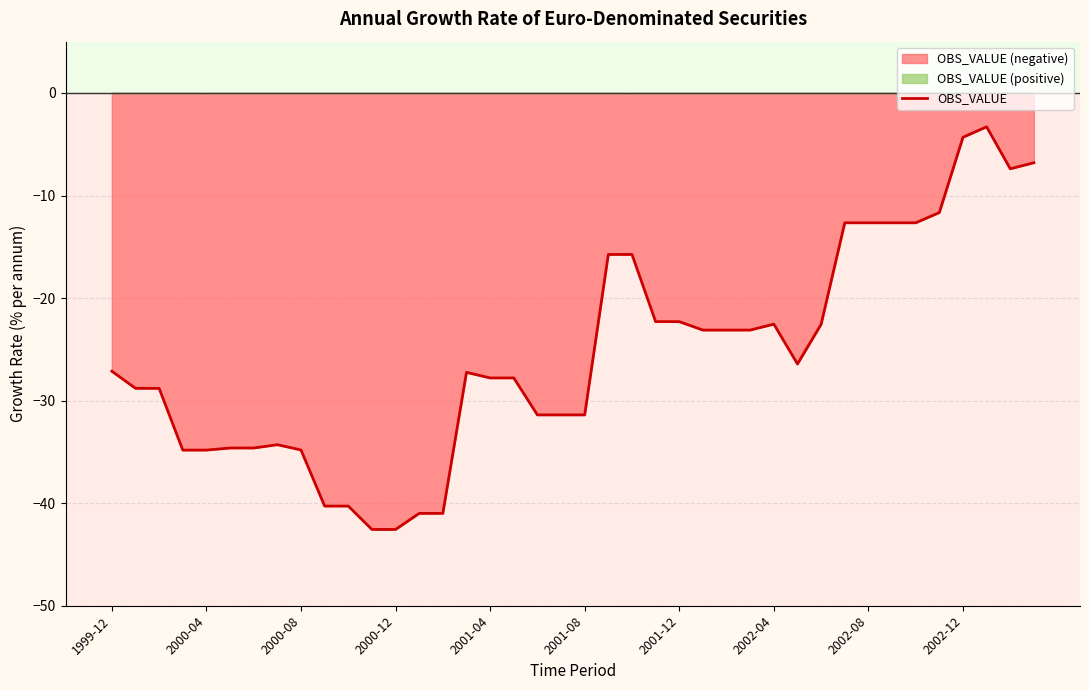

What is the lowest value of the OBS_VALUE series?

-42.6